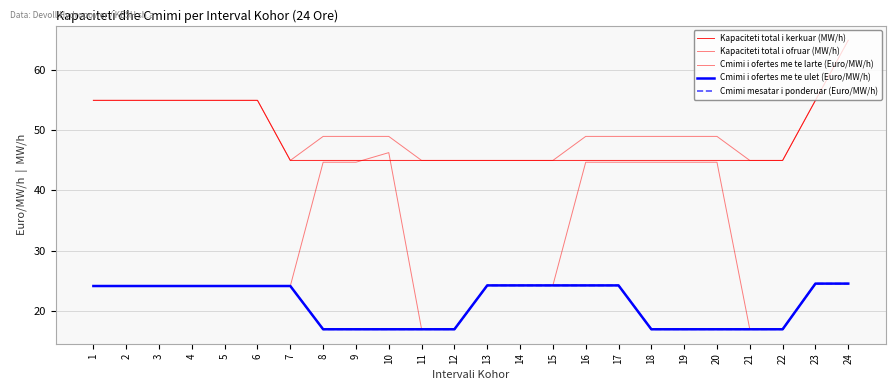

Does the chart display data point markers on the line(s)?

No